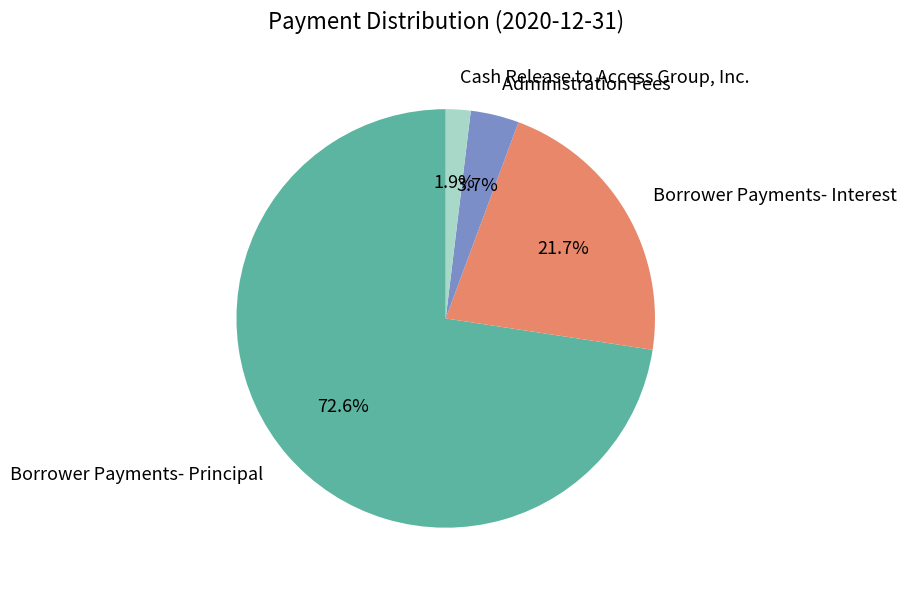

Which slice represents more than half of the pie?

Borrower Payments- Principal